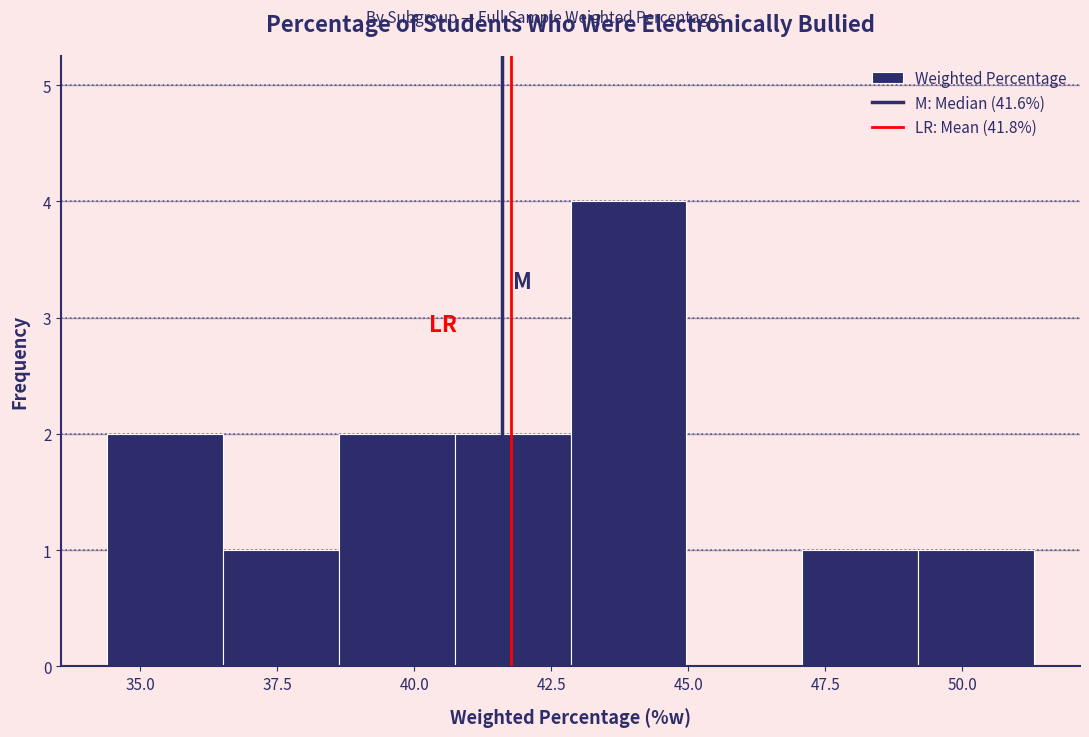

What is the height of the bar covering 36.5 to 38.5 on the x-axis? Neither the bar edges nor the heights are printed on the chart, so give them approximately, as read against the axes.

1